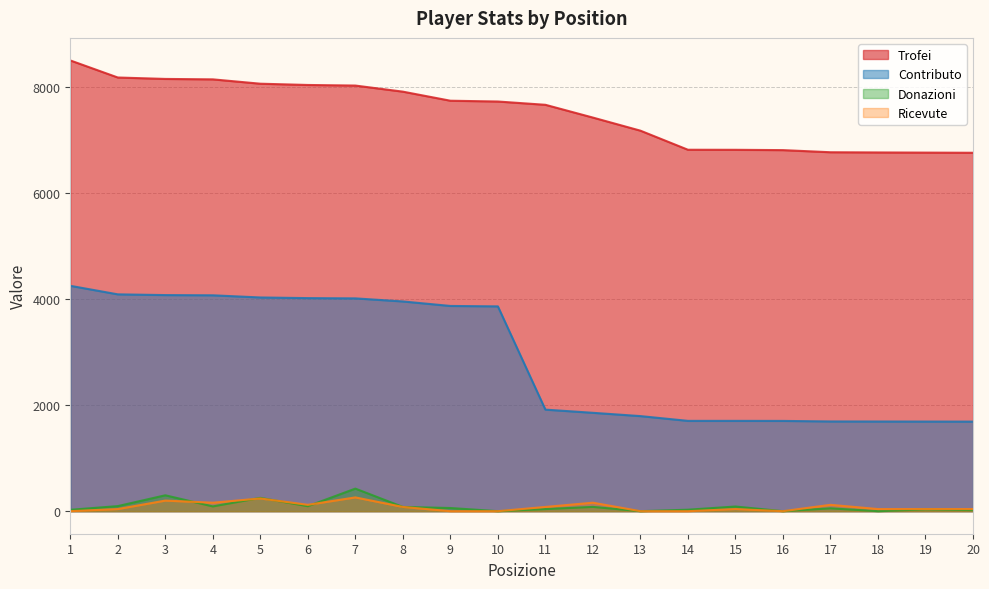

True or false: Donazioni has a value of 14 at 14.

False